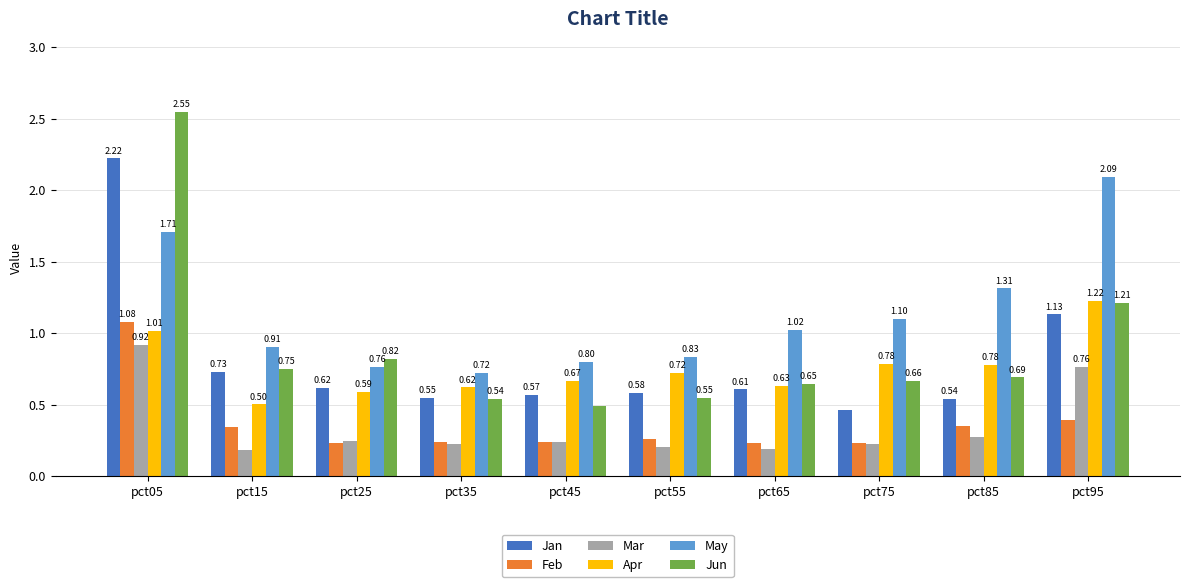

Rank the series by their maximum value, from highest to lowest.

Jun, Jan, May, Apr, Feb, Mar